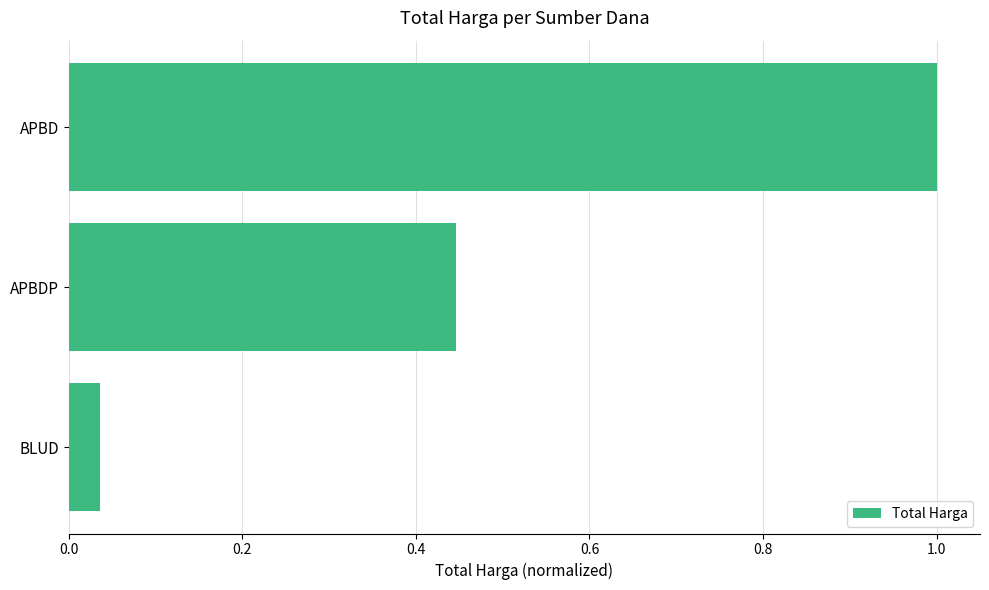

What is the greatest value displayed?

1.0